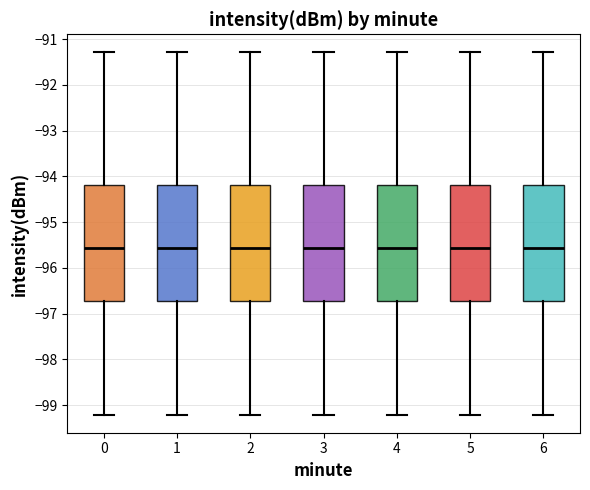

Reading left to right, read every box against the y-axis: the position of its median line, the range the box covers, and the ends of its whiskers. The values are not printed on the chart, so give them approximately, as read against the axis.

0: median -95.6, box -96.7 to -94.2, whiskers -99.2 to -91.3
1: median -95.6, box -96.7 to -94.2, whiskers -99.2 to -91.3
2: median -95.6, box -96.7 to -94.2, whiskers -99.2 to -91.3
3: median -95.6, box -96.7 to -94.2, whiskers -99.2 to -91.3
4: median -95.6, box -96.7 to -94.2, whiskers -99.2 to -91.3
5: median -95.6, box -96.7 to -94.2, whiskers -99.2 to -91.3
6: median -95.6, box -96.7 to -94.2, whiskers -99.2 to -91.3